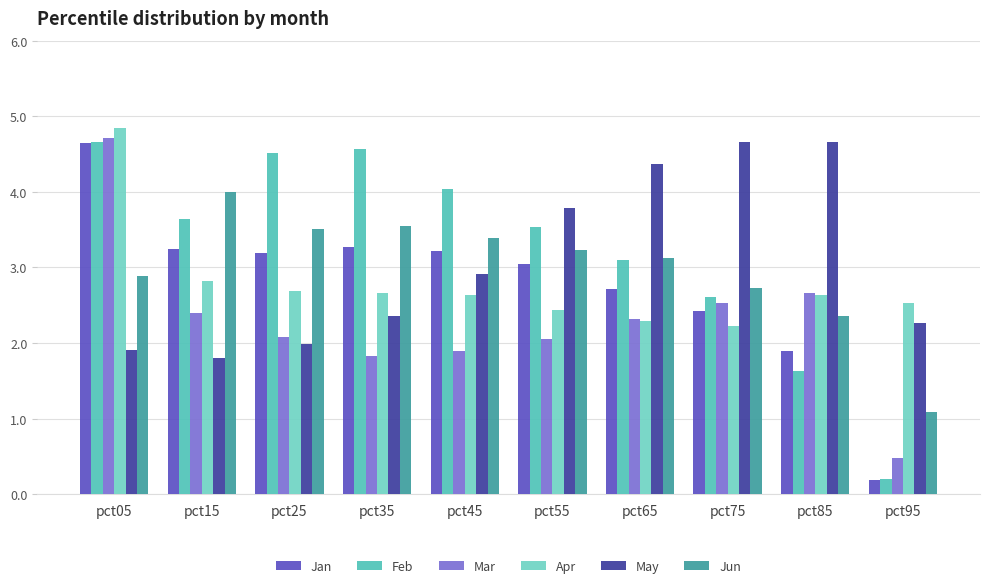

Between pct85 and pct95, which series saw the biggest shift?

May